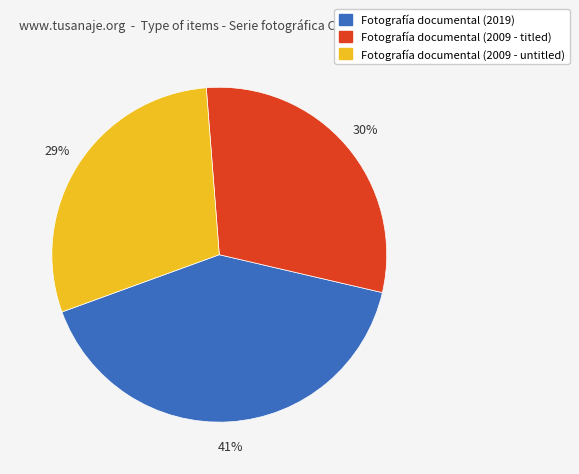

Count the number of slices in the pie.

3